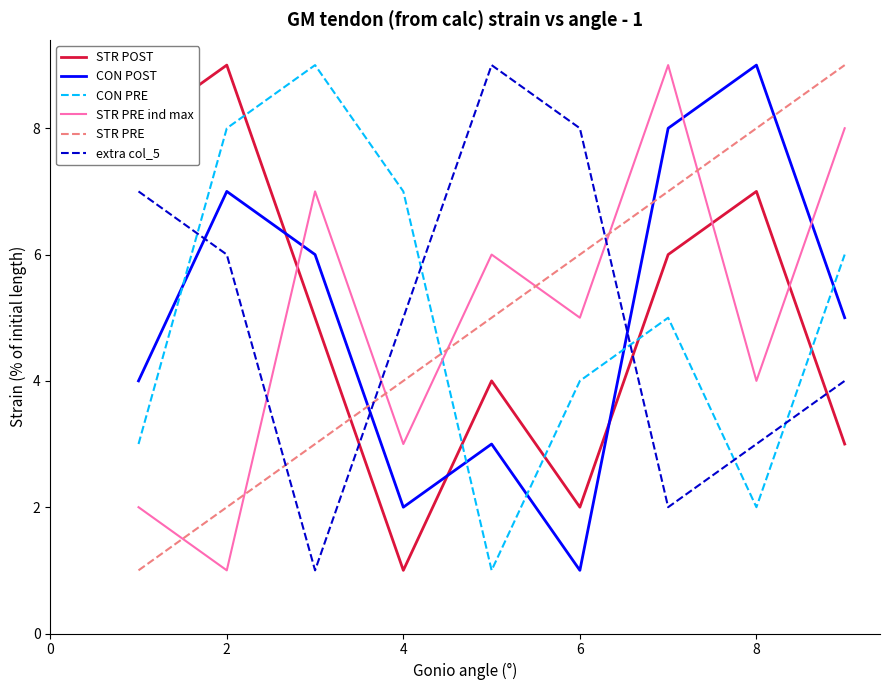

True or false: CON POST and STR PRE intersect in this chart.

True